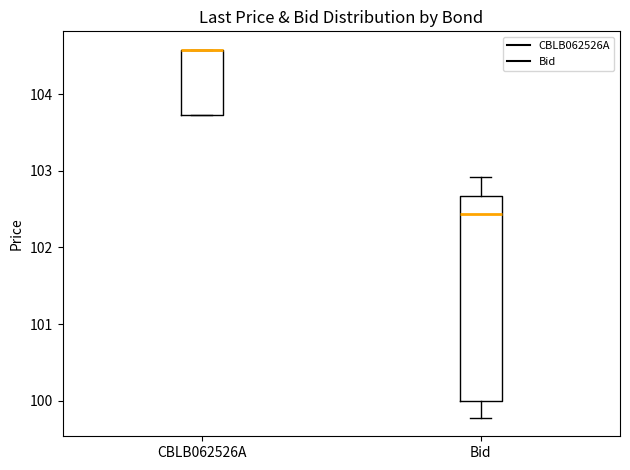

Reading left to right, read every box against the y-axis: the position of its median line, the range the box covers, and the ends of its whiskers. The values are not printed on the chart, so give them approximately, as read against the axis.

CBLB062526A: median 104.6 (drawn on the box's upper edge), box 103.7 to 104.6, whiskers 103.7 to 104.6
Bid: median 102.4, box 100.0 to 102.7, whiskers 99.8 to 102.9